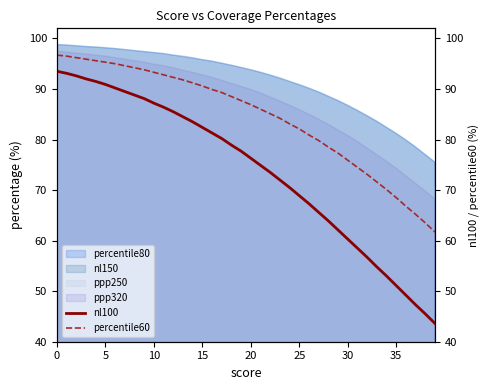

What is the difference between the highest and lowest values at 17?

9.1